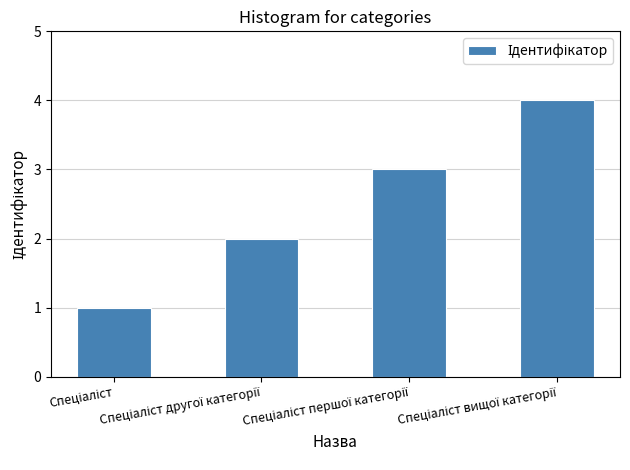

What is the greatest value displayed?

4